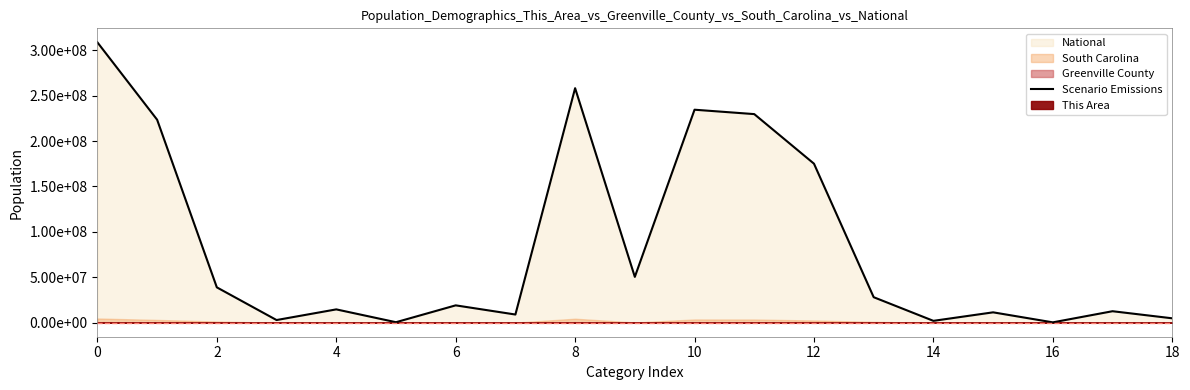

What is the average value?

85530955